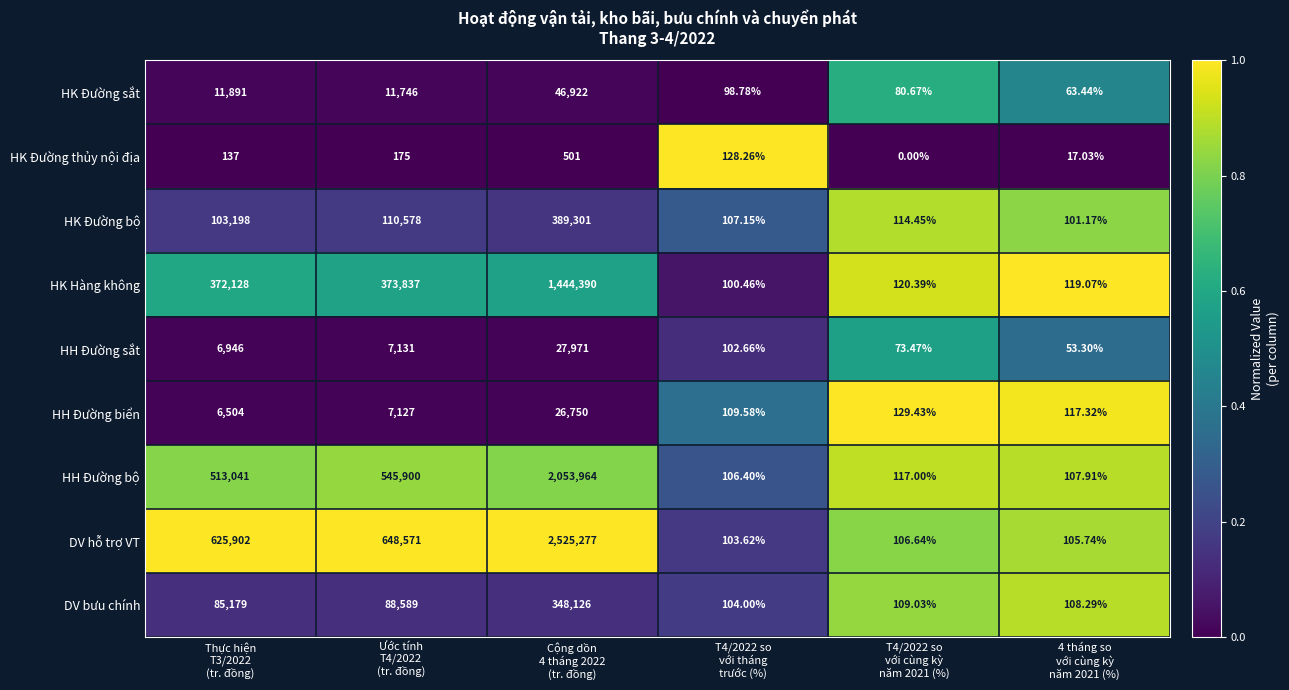

Which series has the largest total across all categories?

DV hỗ trợ VT